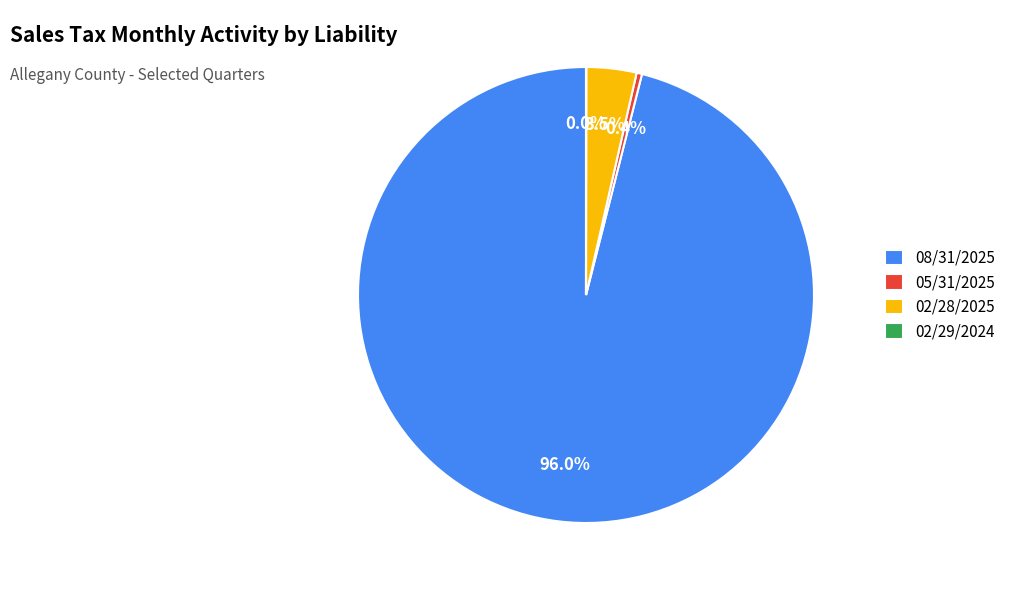

How much of the chart is everything except 05/31/2025?

99.6%